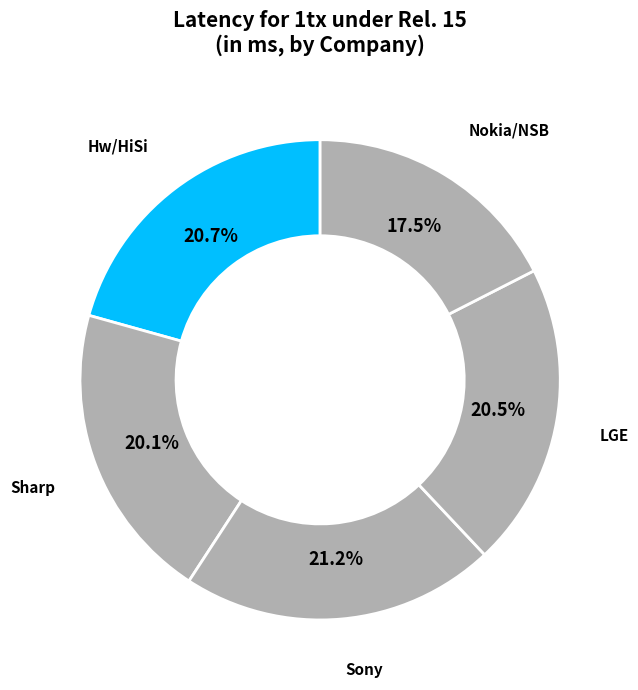

Count the number of slices in the pie.

5